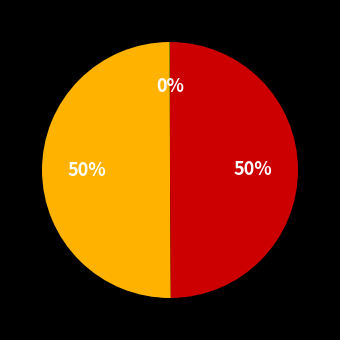

To the nearest percent, what is the average slice percentage?

33%